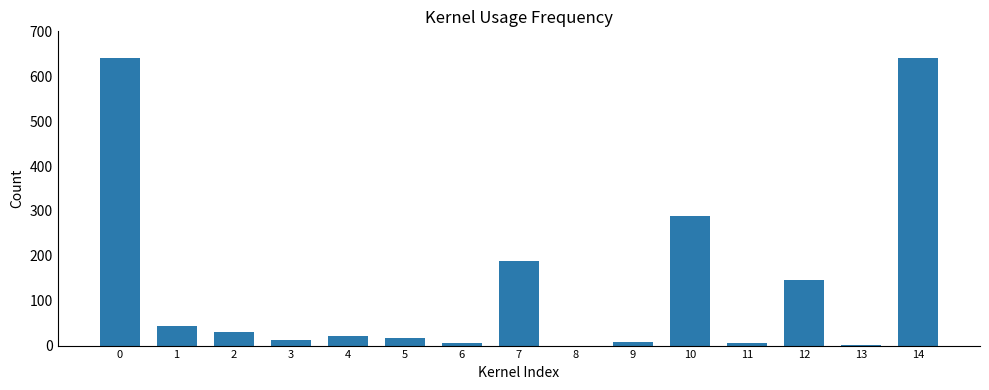

What is the sum of the values at 5 and 14?

656.5